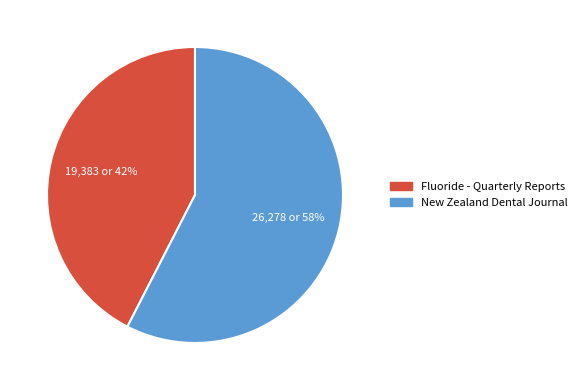

How many segments does this pie chart have?

2